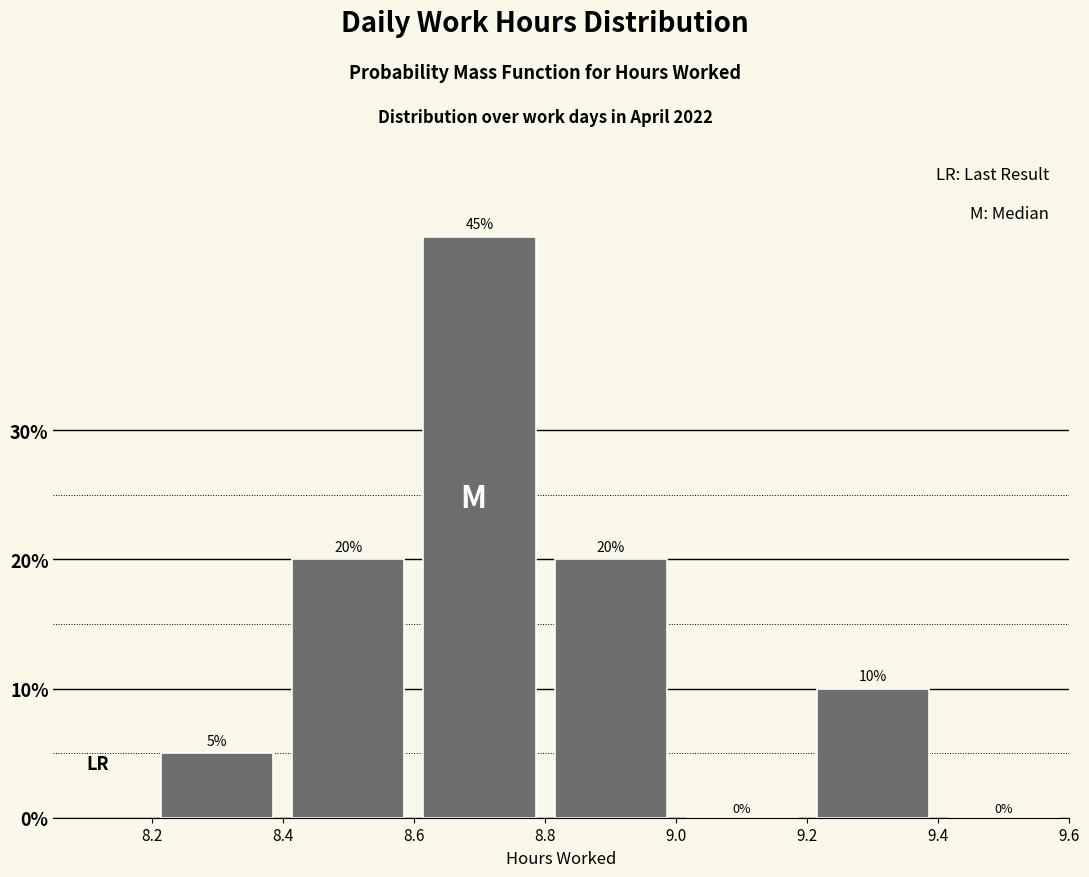

Reading left to right, list every bar in this chart as the range it spans on the x-axis followed by its height.

8.2 to 8.4: 5
8.4 to 8.6: 20
8.6 to 8.8: 45
8.8 to 9.0: 20
9.0 to 9.2: 0
9.2 to 9.4: 10
9.4 to 9.6: 0